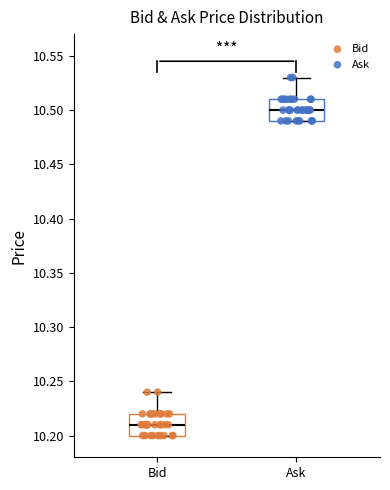

Which box's median line is the highest?

Ask